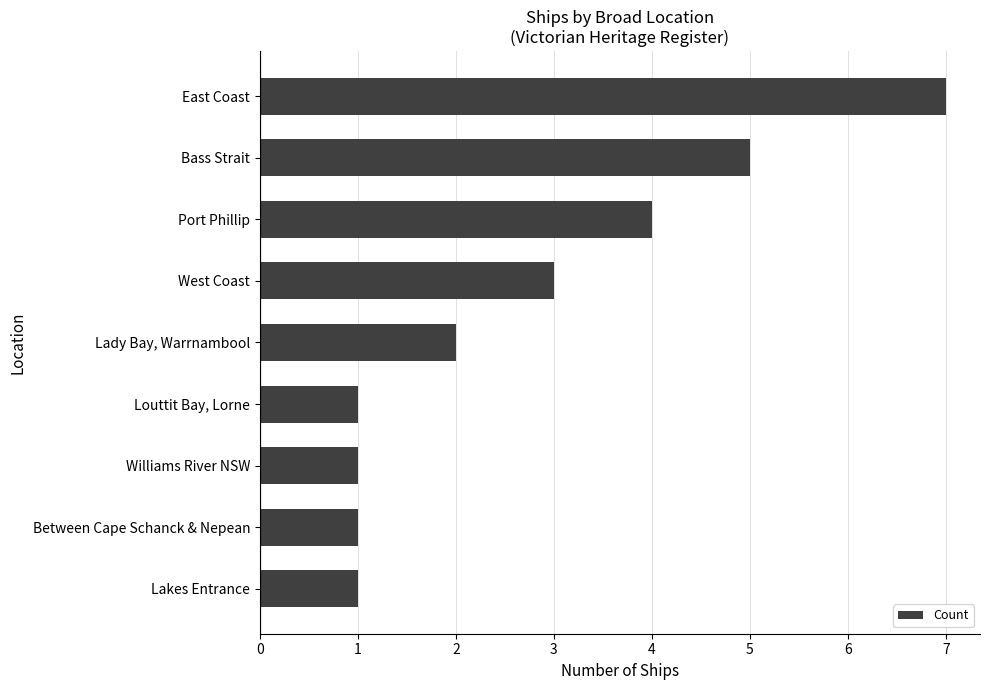

Are the bars grouped side by side (vs. stacked)?

No